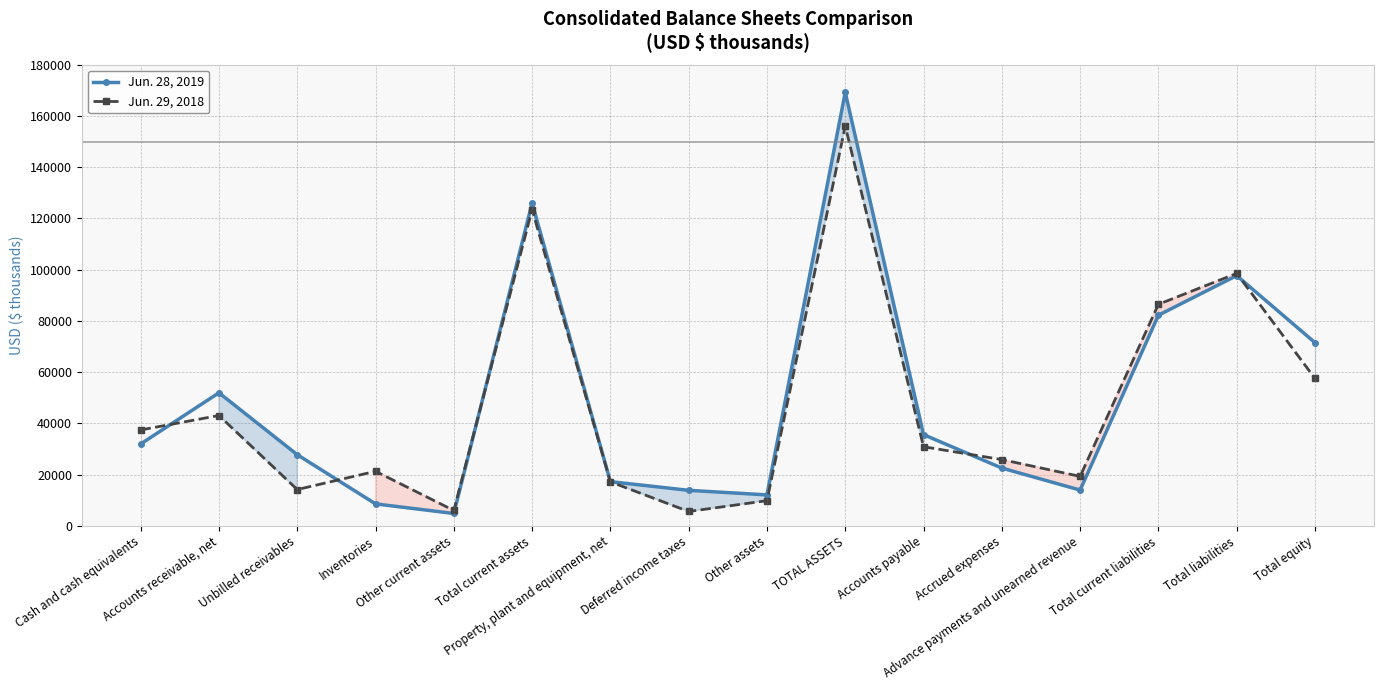

Does the chart have visible grid lines?

Yes